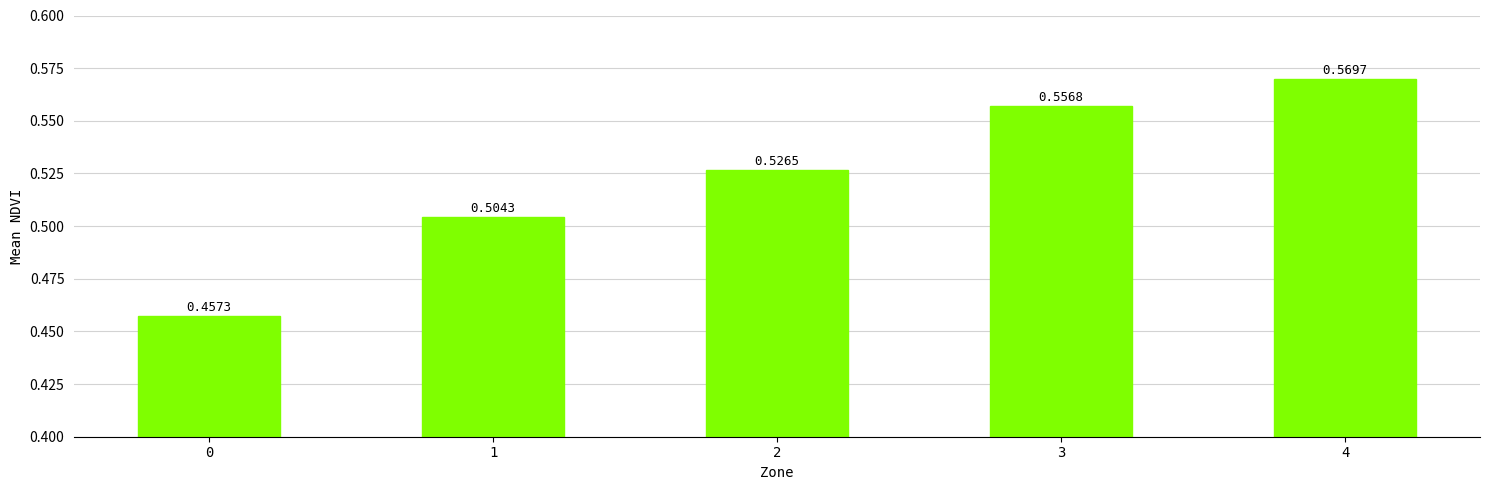

Between 4 and 1, which is larger?

4